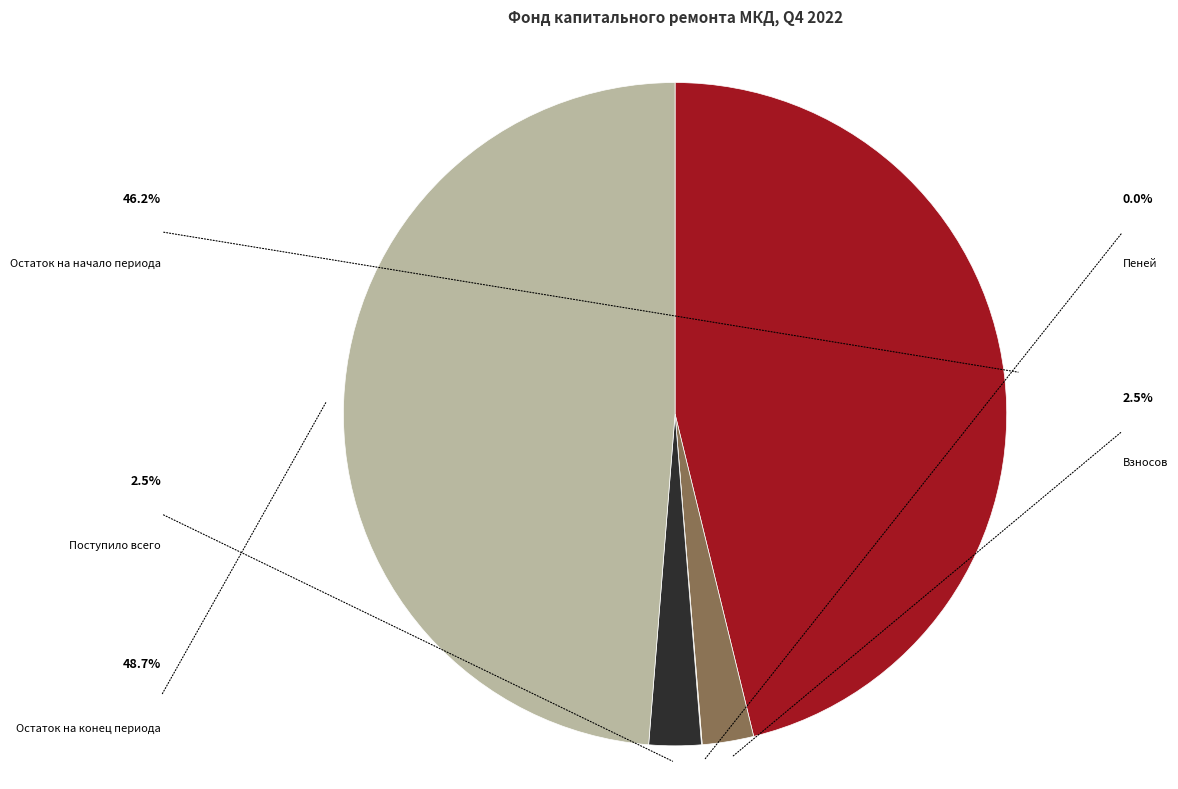

Which category has the smallest portion of the pie?

Пеней